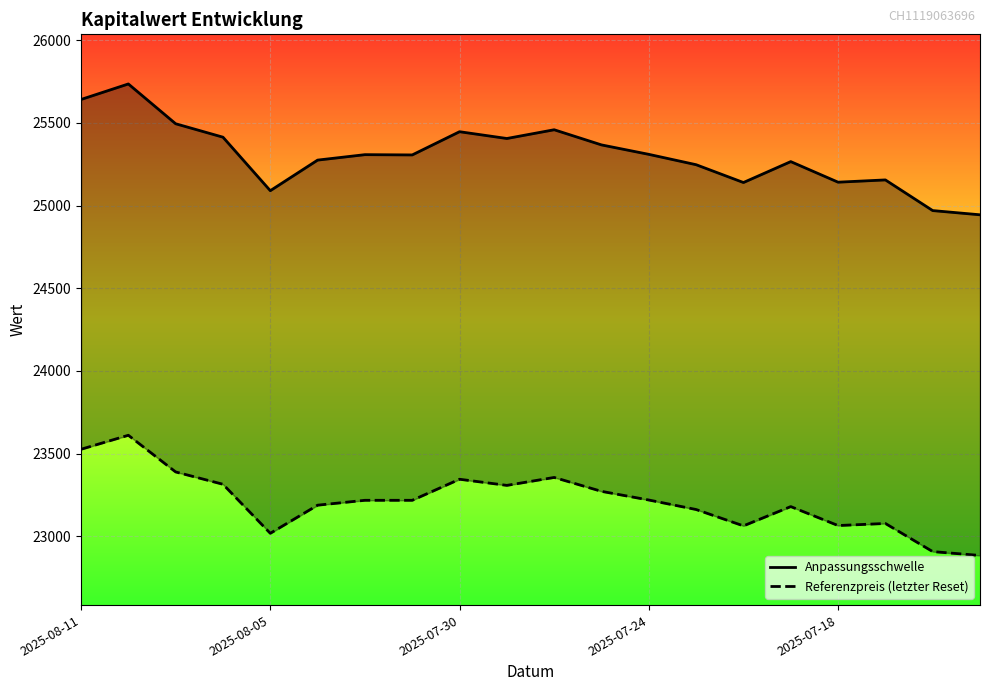

True or false: Referenzpreis (letzter Reset) and Anpassungsschwelle cross at least once.

False